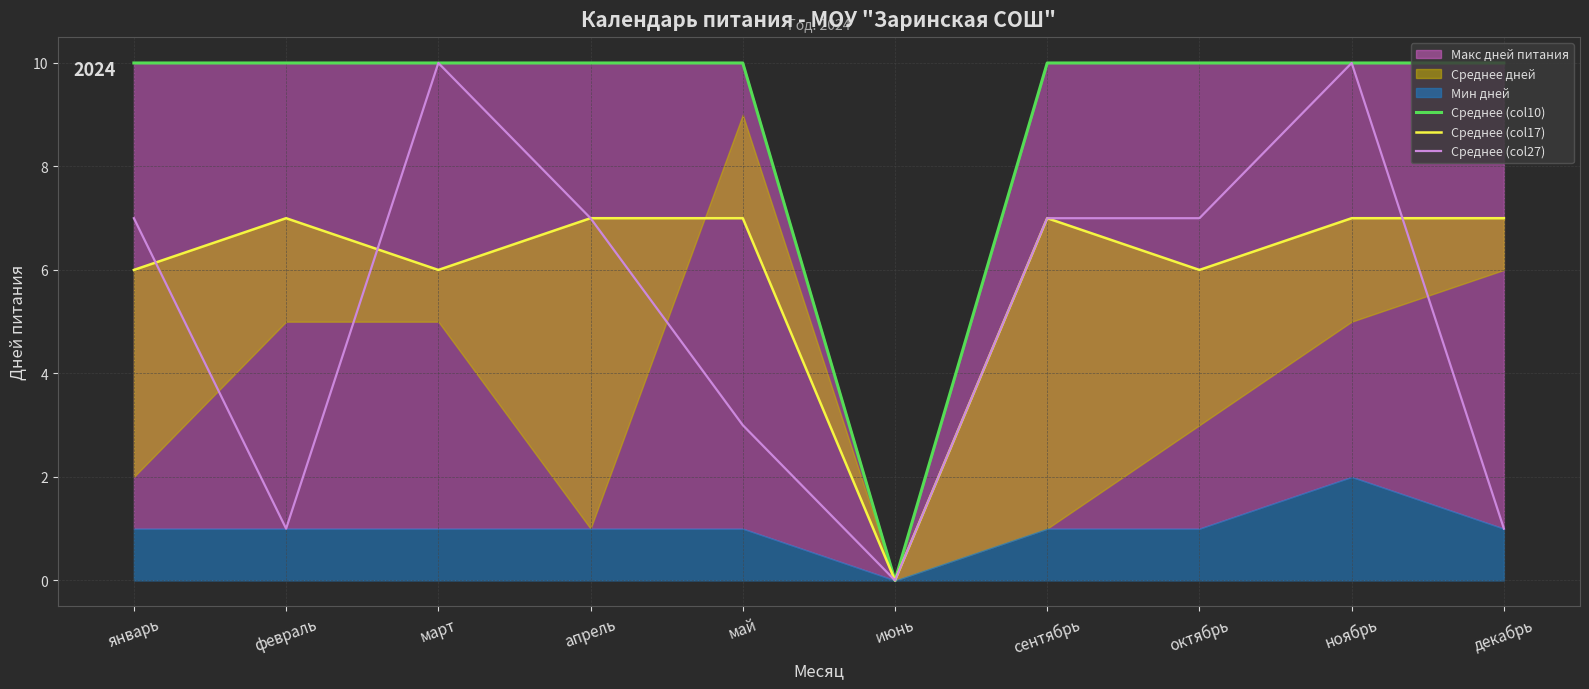

What is the value of the Среднее (col17) point at the 4th from the left?

7